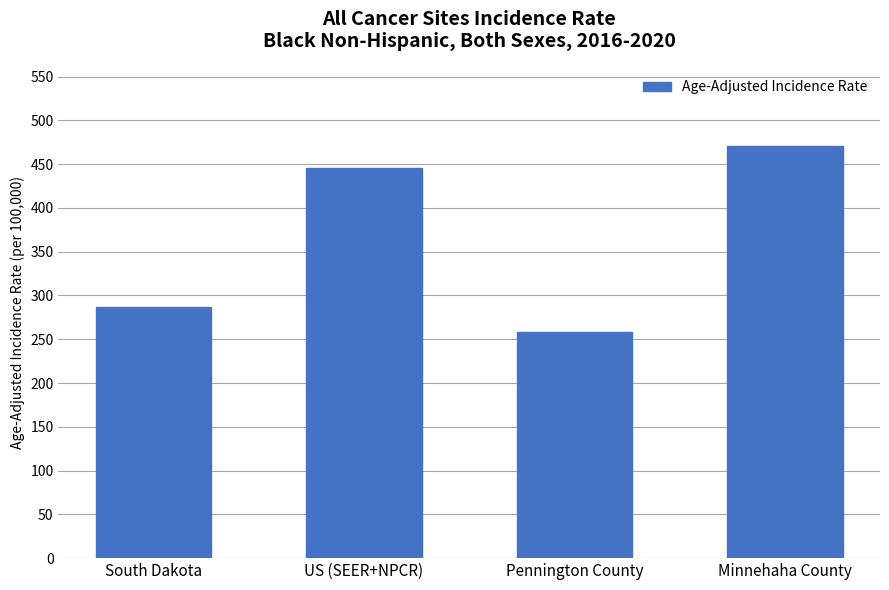

What is the difference between the values at US (SEER+NPCR) and Pennington County?

188.1